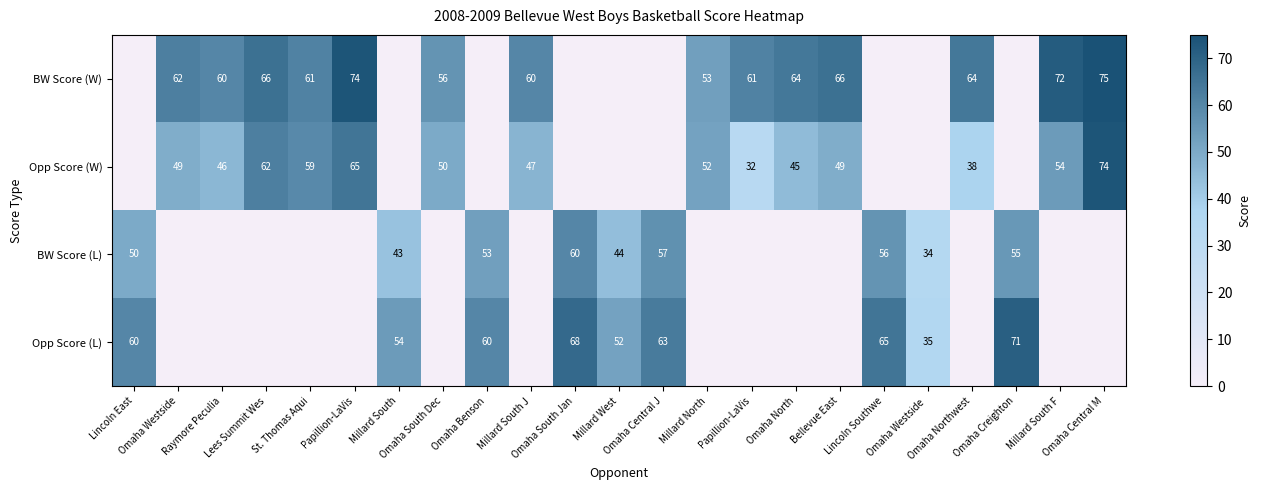

Between Millard South F and Millard South J, which is larger?

Millard South F